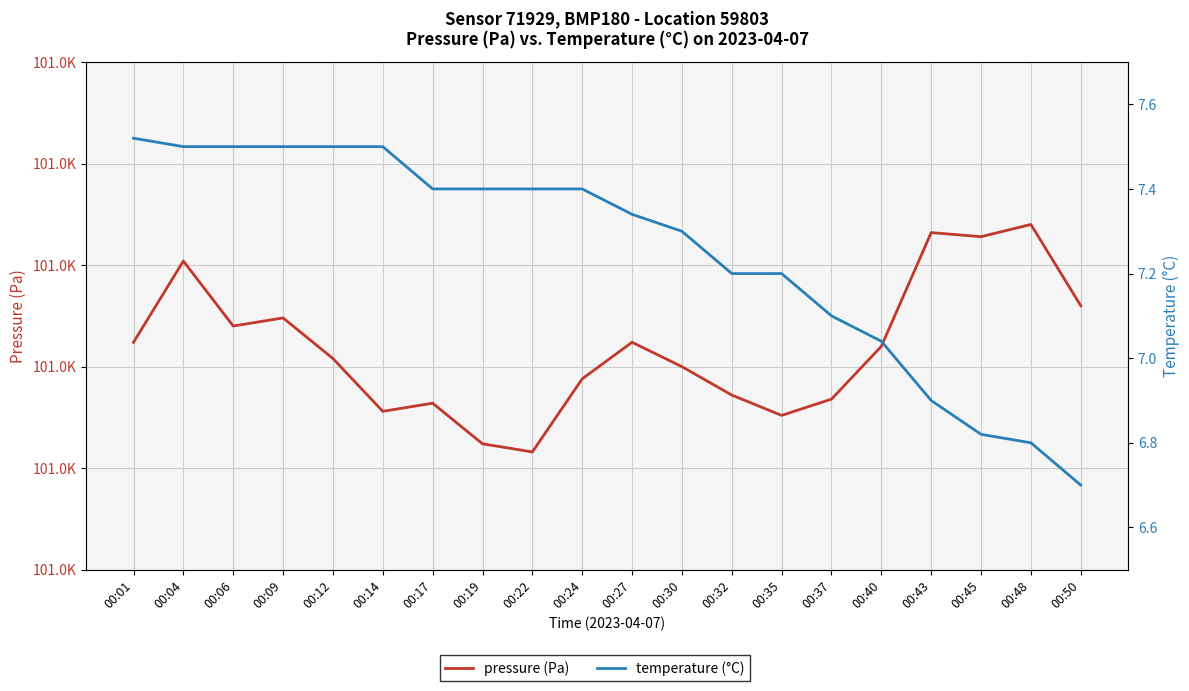

What are all the series names shown in the legend?

pressure (Pa), temperature (°C)